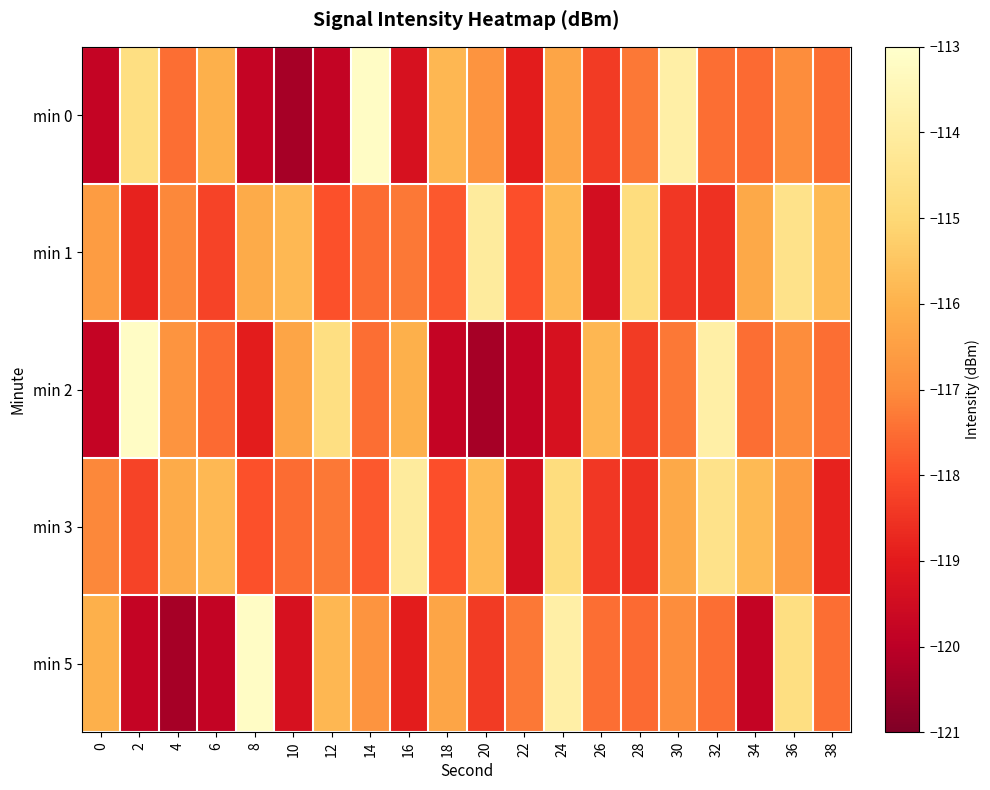

Between 8 and 34, which series saw the biggest shift?

min 5